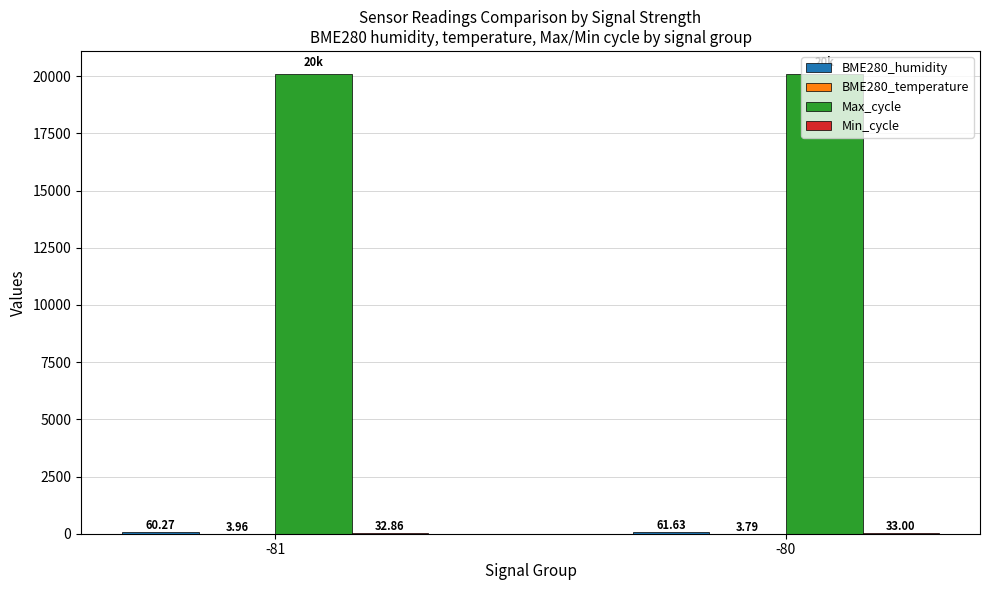

Which series has the largest total across all categories?

Max_cycle